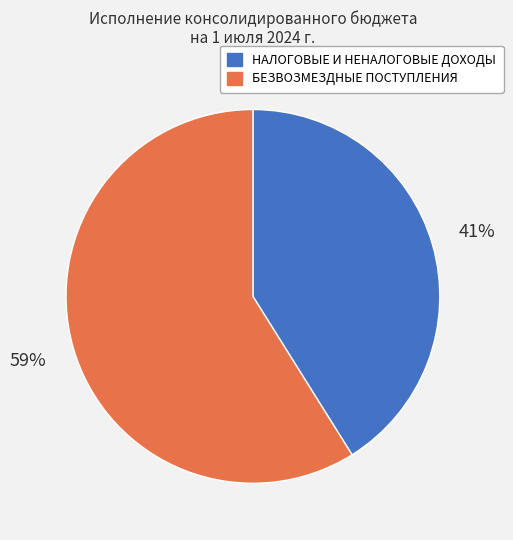

To the nearest percent, what percentage of the pie is БЕЗВОЗМЕЗДНЫЕ ПОСТУПЛЕНИЯ?

59%